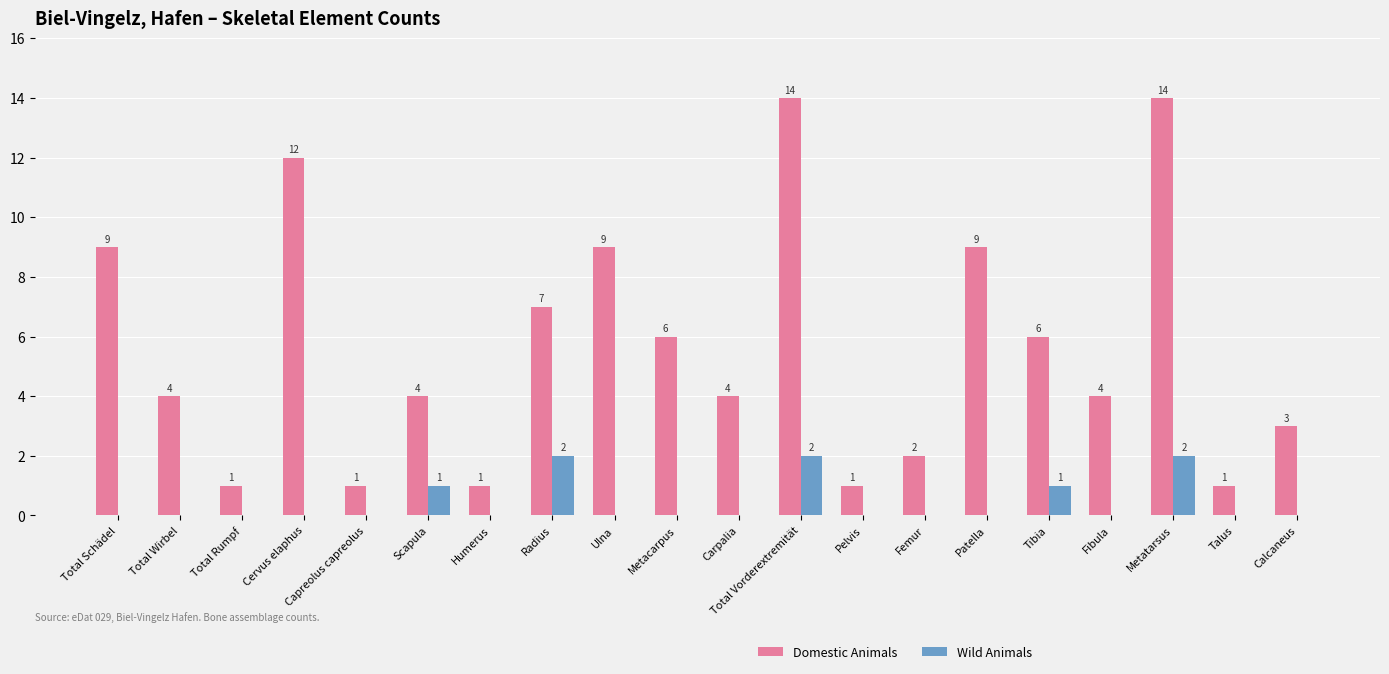

Which series changed the most between Total Rumpf and Femur?

Domestic Animals